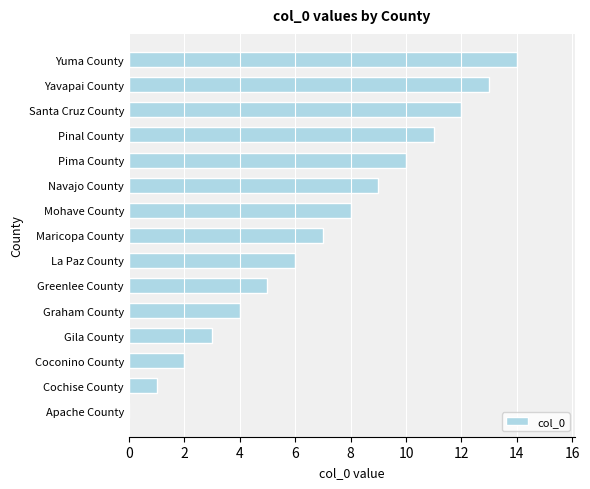

Between Gila County and Cochise County, which is larger?

Gila County